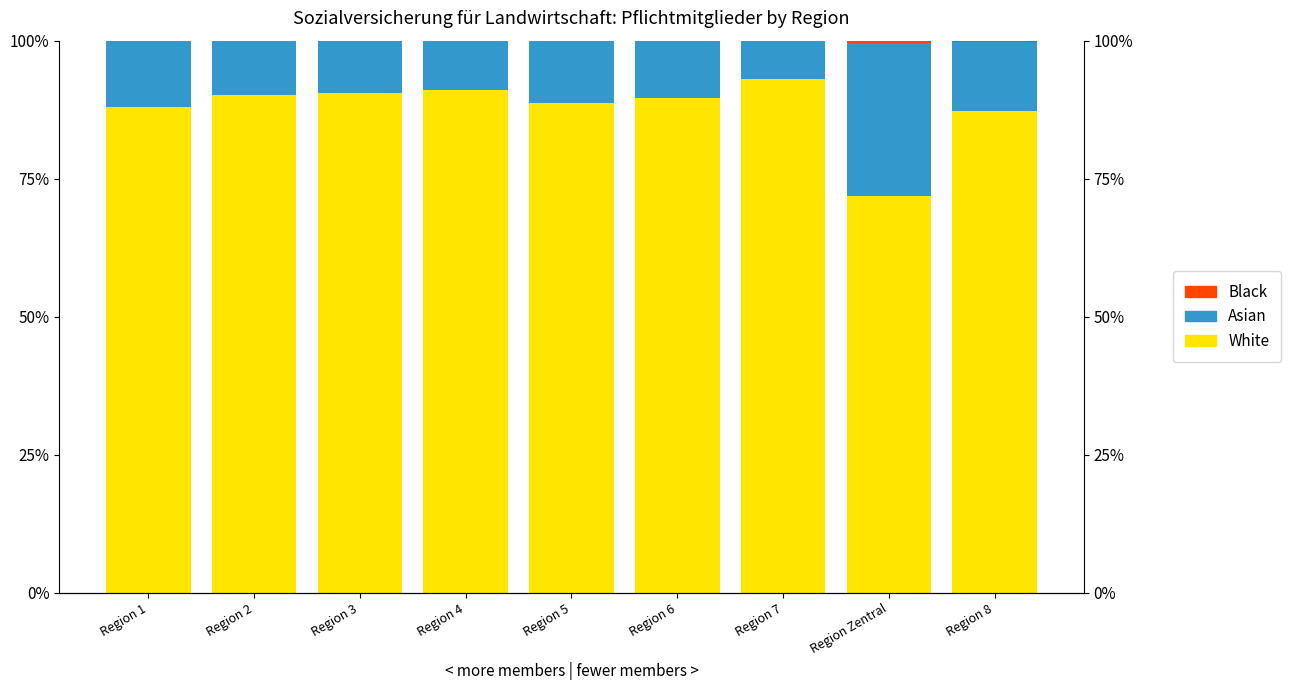

The value of White at Region 3 is 28.0. True or false?

False